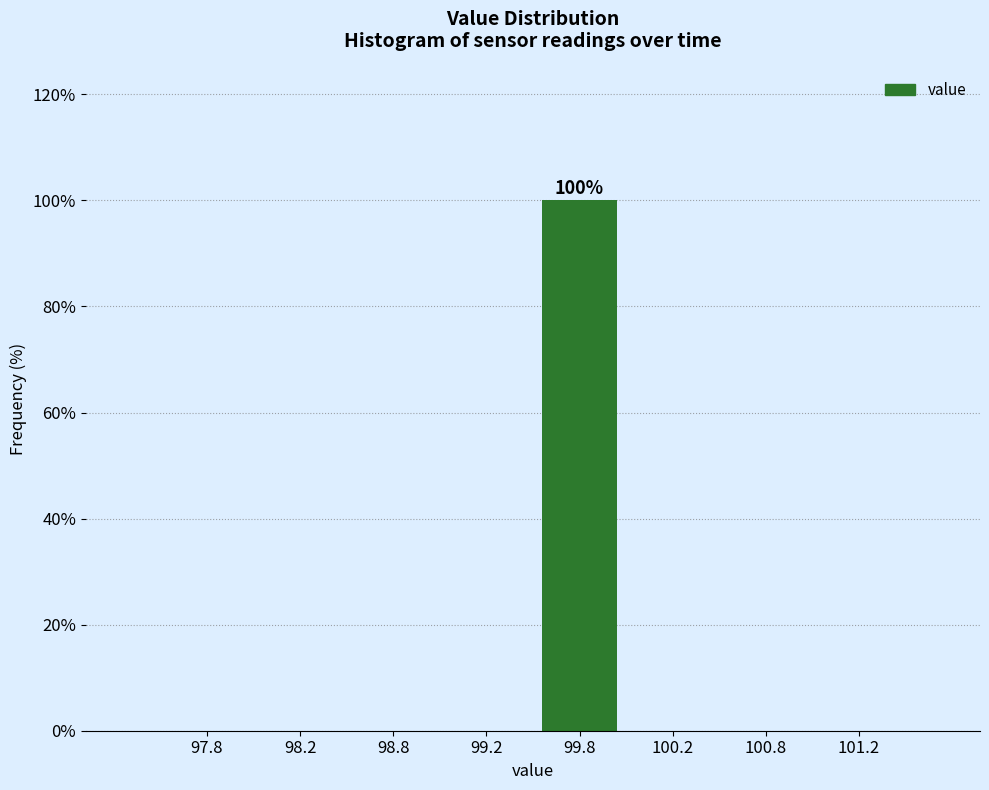

Reading left to right, what are all the values shown in this chart?

97.8=0	98.2=0	98.8=0	99.2=0	99.8=100	100.2=0	100.8=0	101.2=0